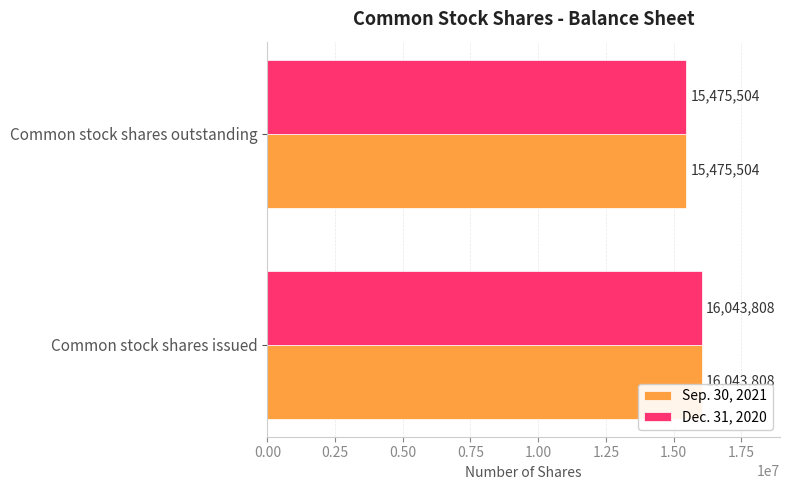

How many data points does each series have?

2